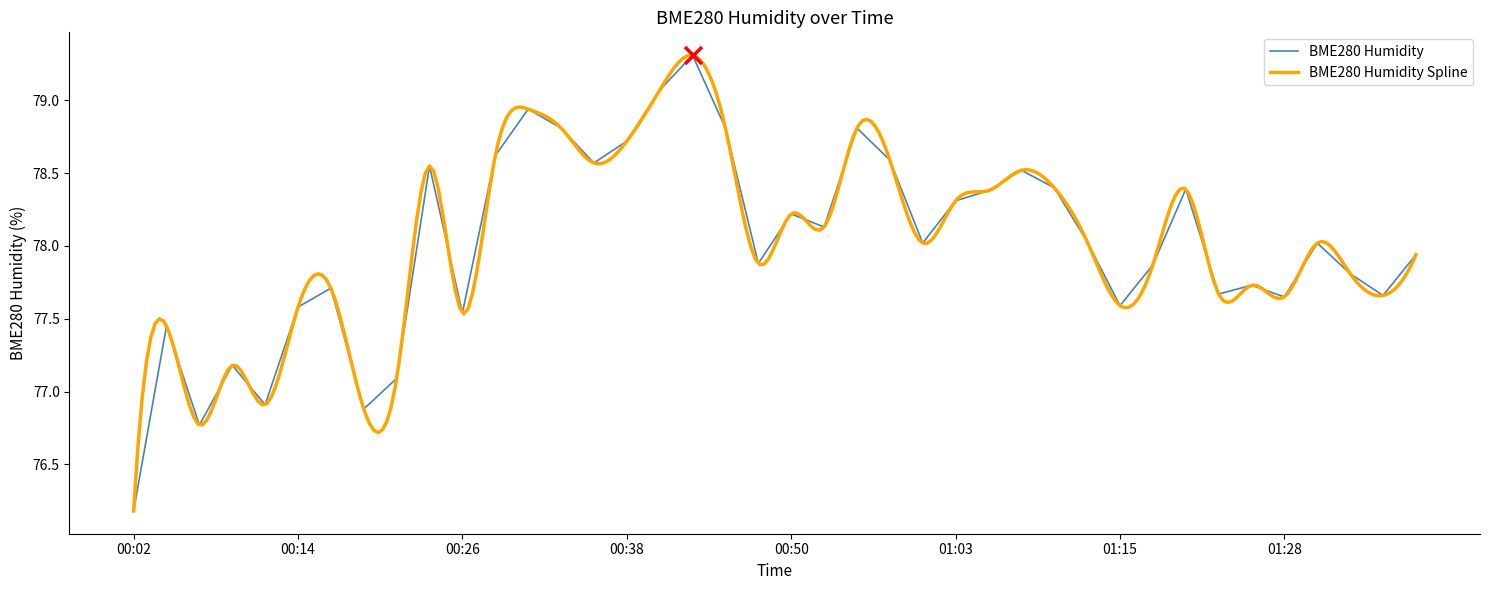

What is the change in value from 00:26 to 00:38?

+1.2